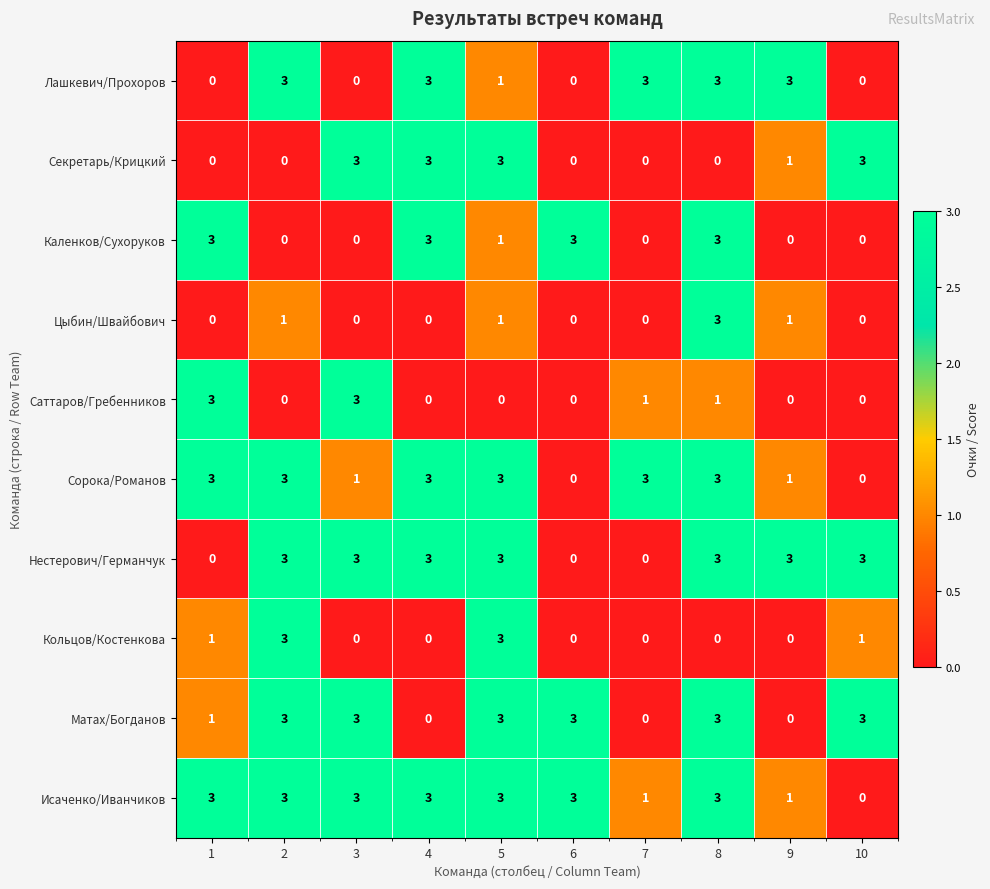

What is the difference between the Саттаров/Гребенников values at 6 and 1?

3